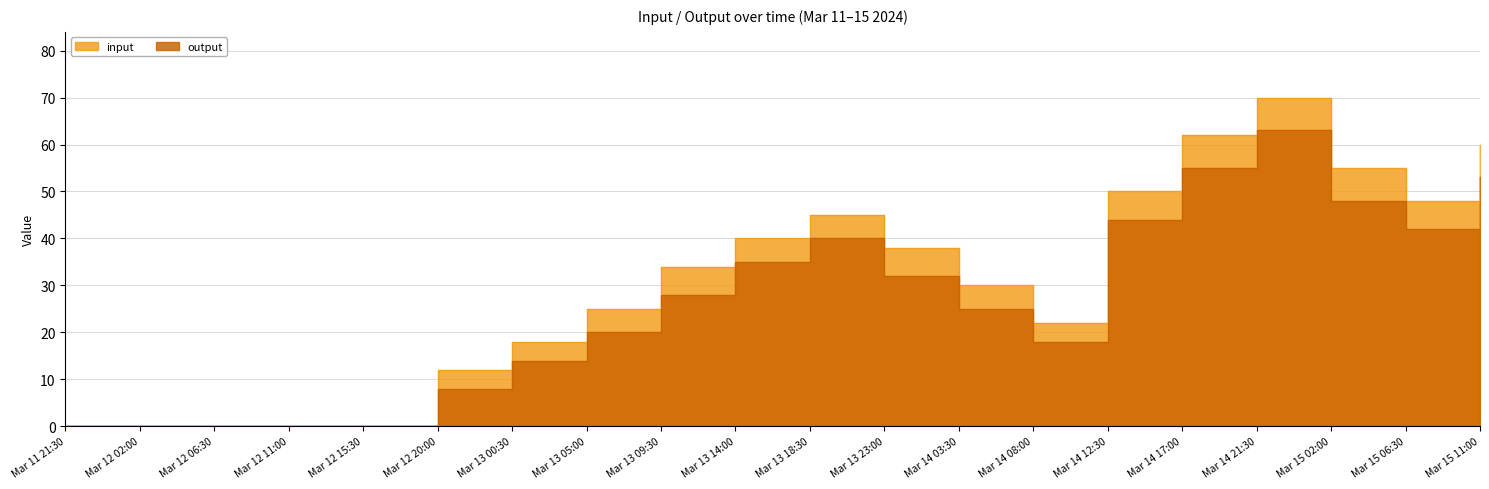

The input series shows 0 at Mar 12 06:30. True or false?

True